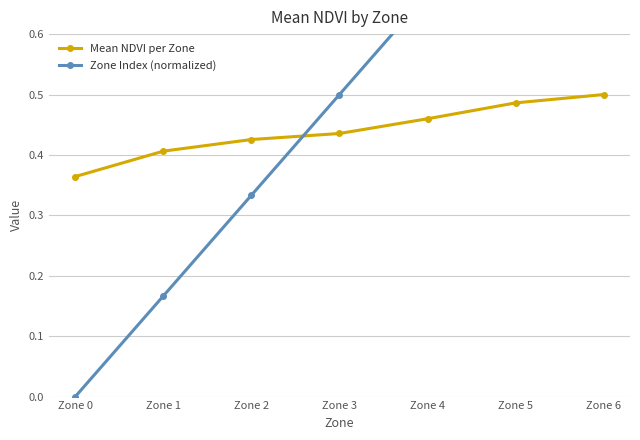

What is the difference between the maximum and minimum values in the Mean NDVI per Zone series?

0.1